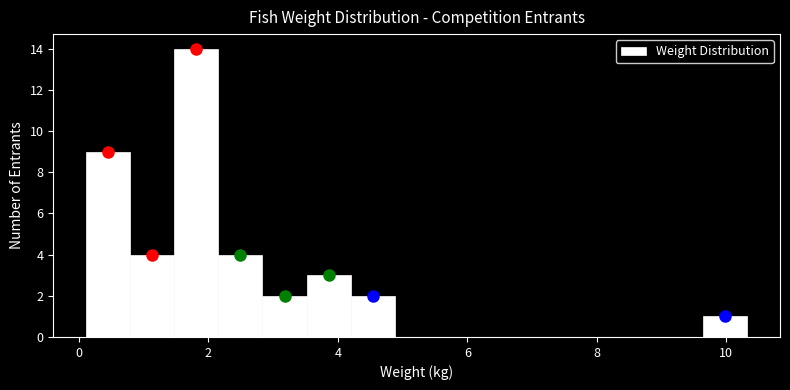

Read against the x-axis, roughly where is the centre of the tallest bar?

1.8